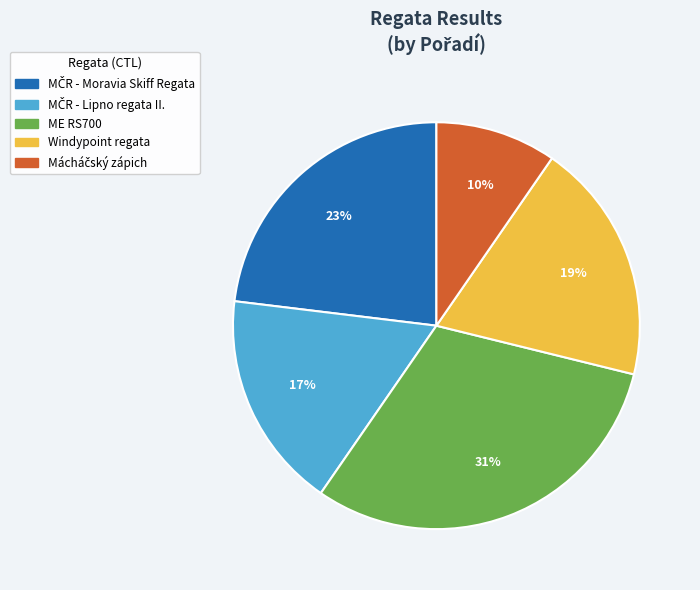

Is there a majority slice in this chart?

No